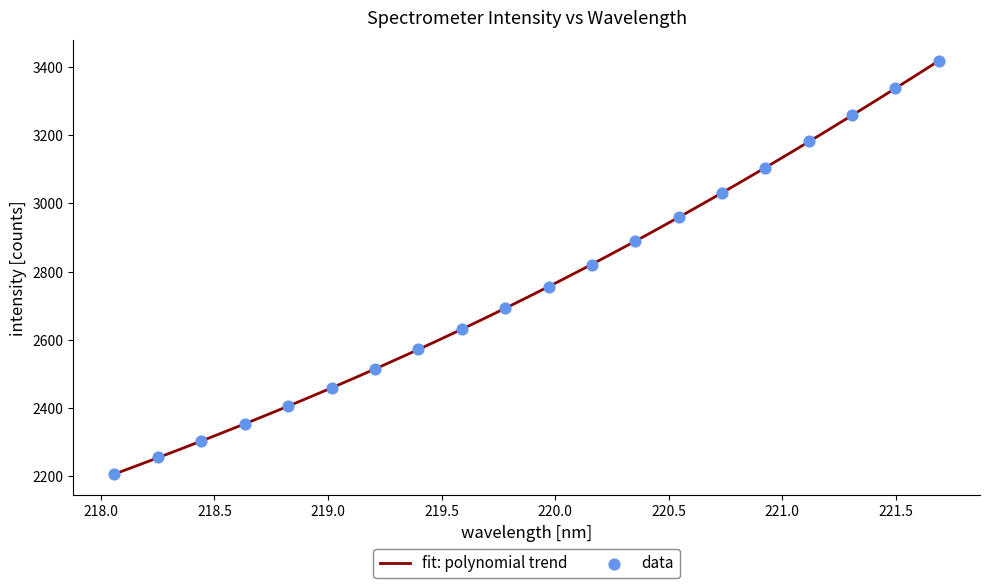

What is the minimum value for fit: polynomial trend?

2207.0